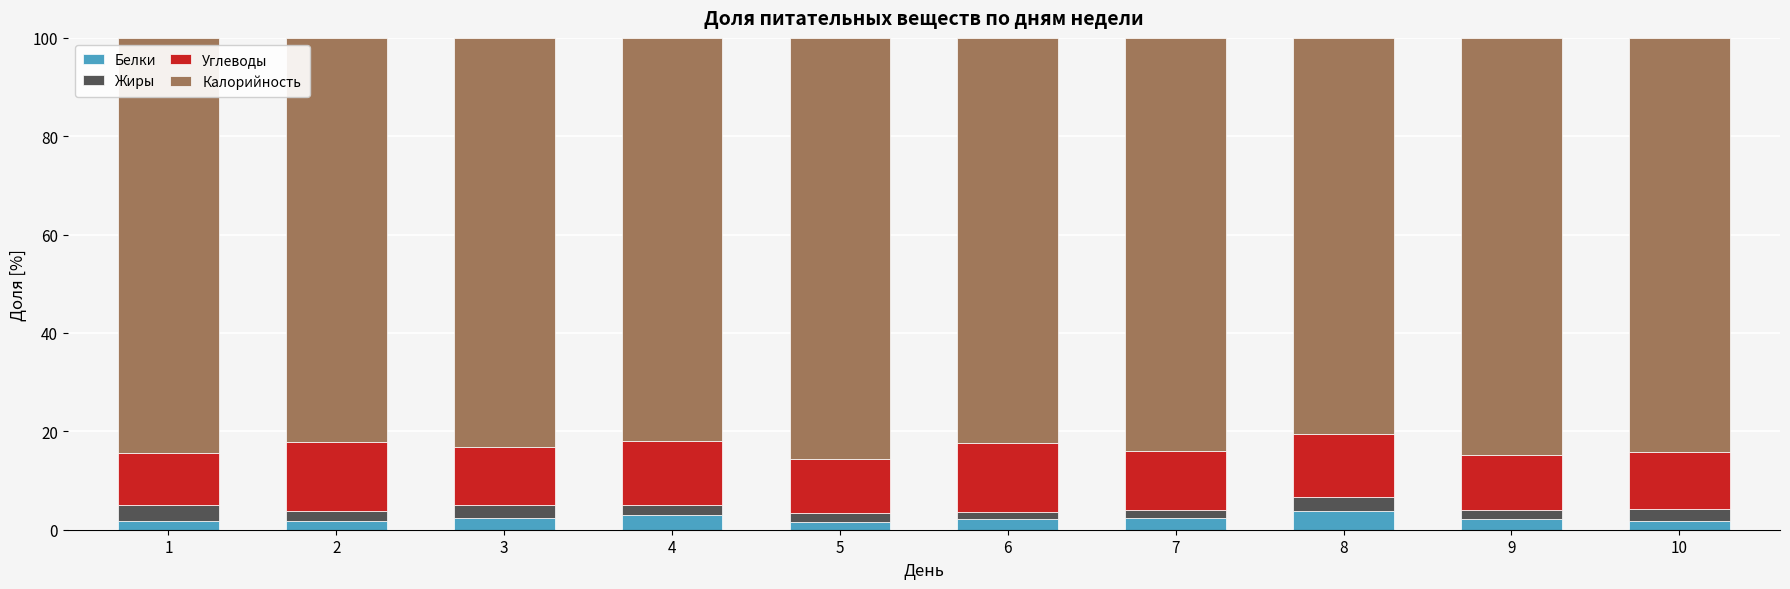

What is the highest value of the Белки series?

3.8